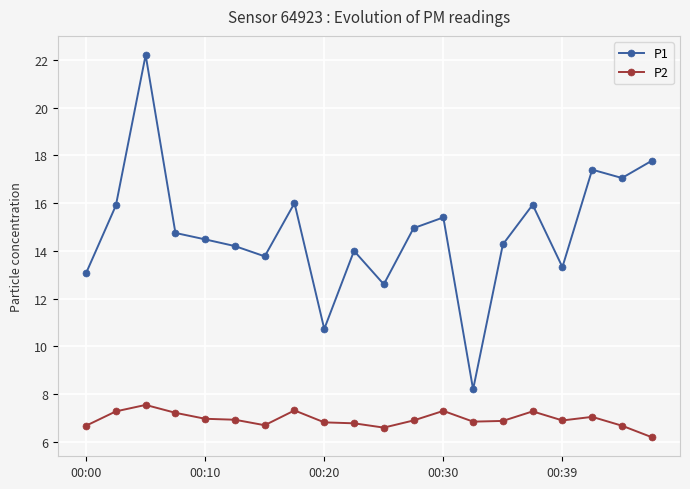

True or false: P2 and P1 intersect in this chart.

False